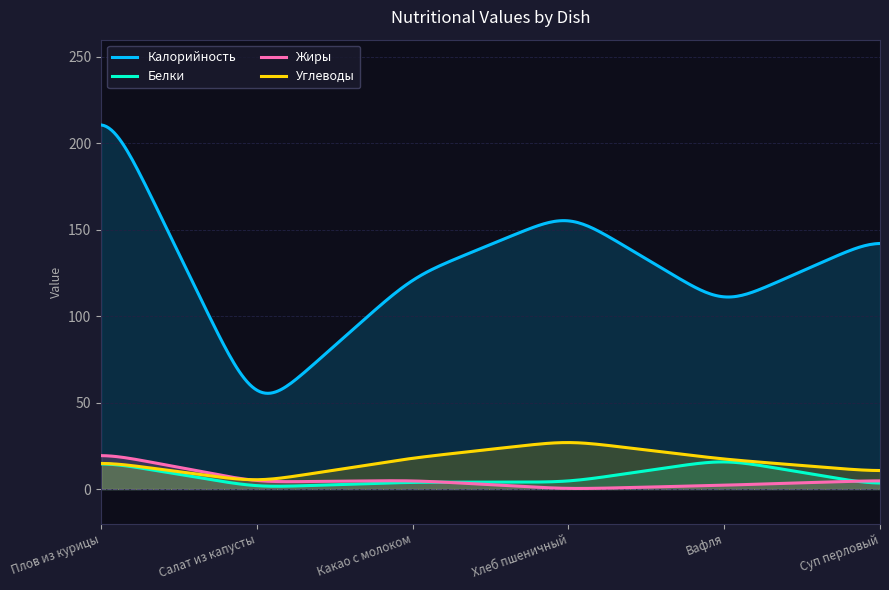

Where does the Углеводы series first go above 17?

Какао с молоком